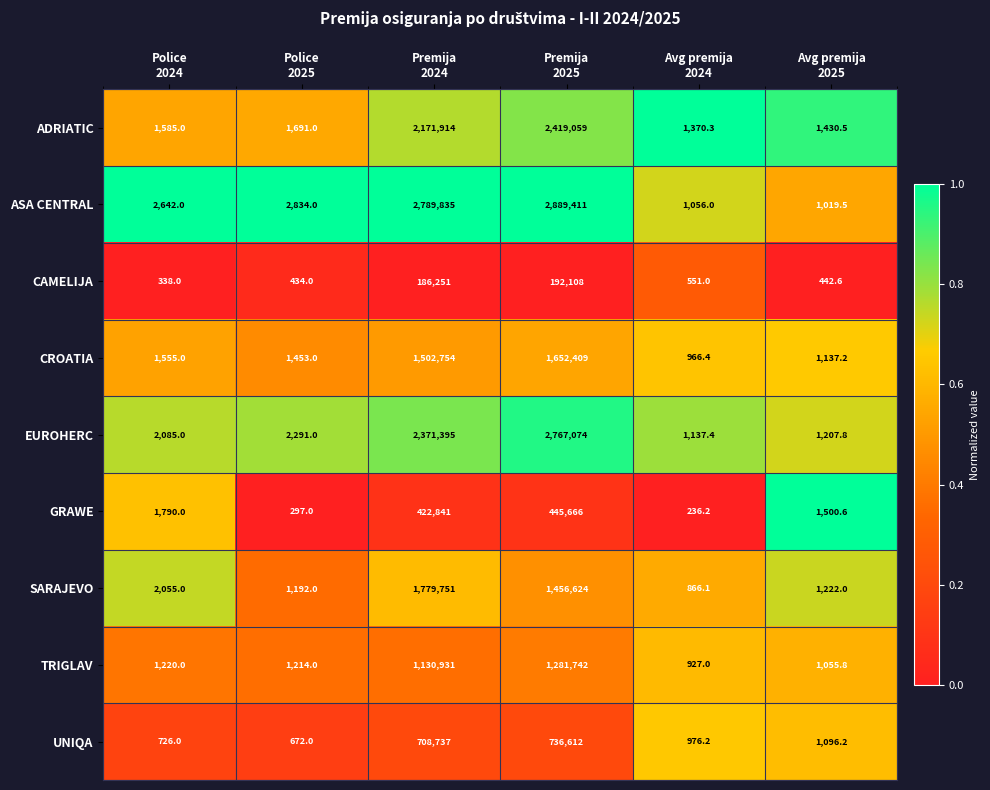

How many categories are shown in the chart?

6